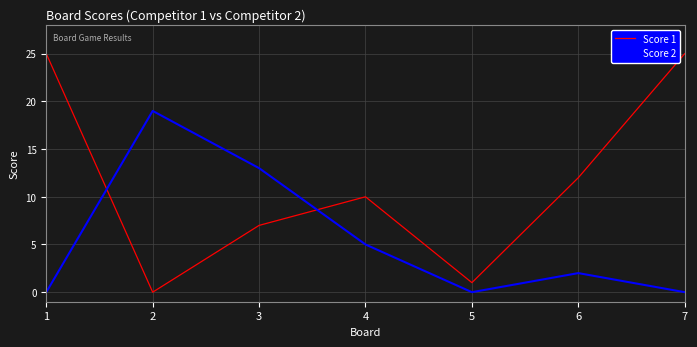

What is the difference between the maximum and minimum values in the Score 1 series?

25